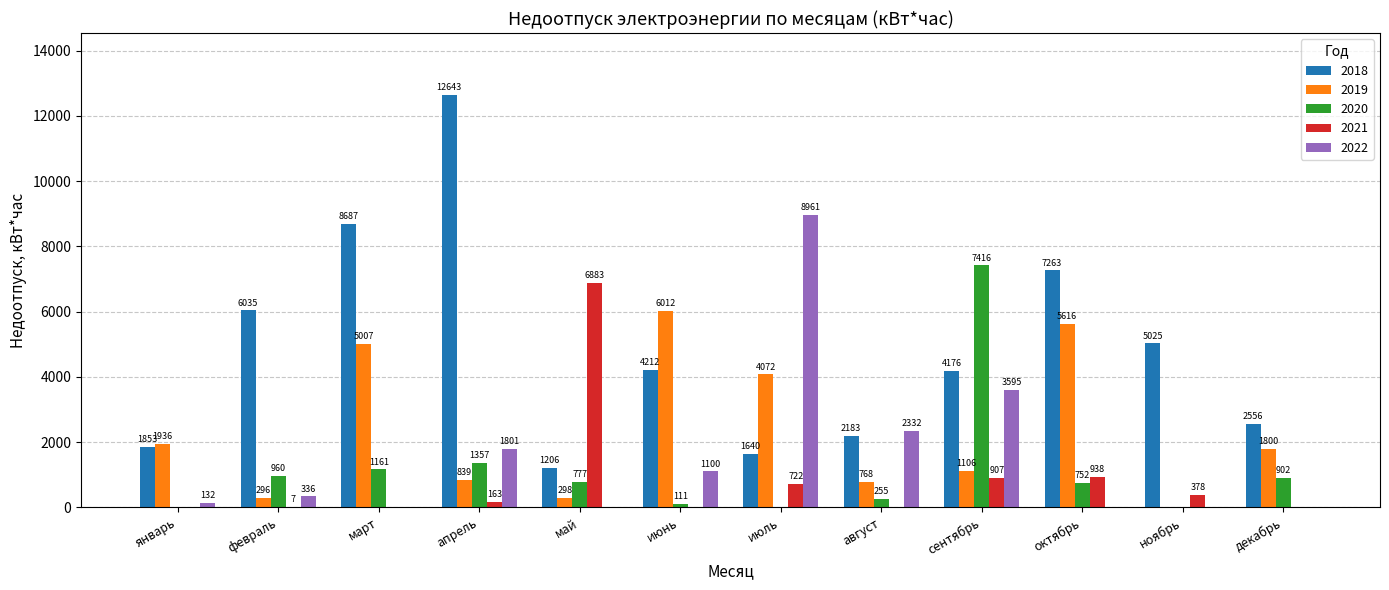

Which series changed the most between июль and октябрь?

2022